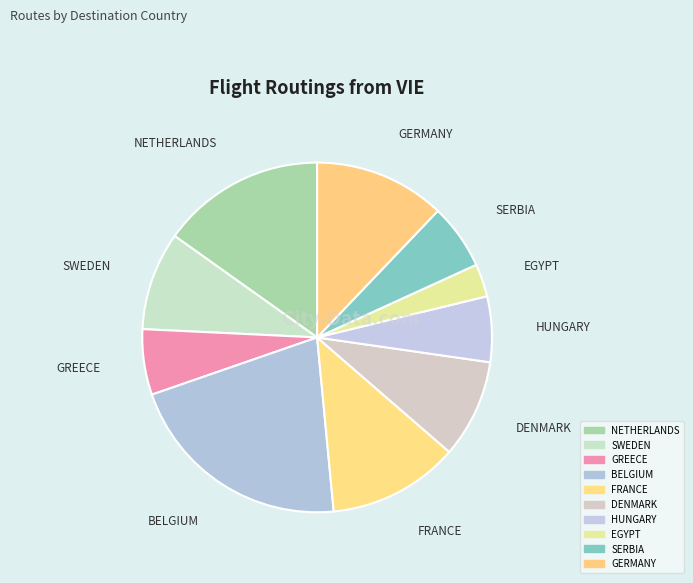

What is the ratio of the value at EGYPT to the value at SERBIA?

0.5